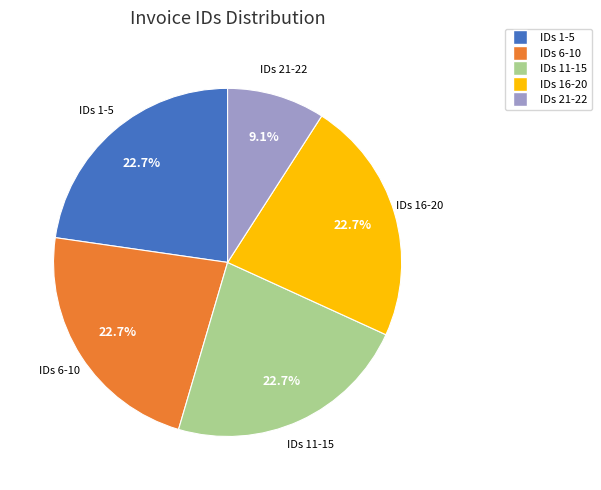

How much of the chart is everything except IDs 21-22?

90.9%